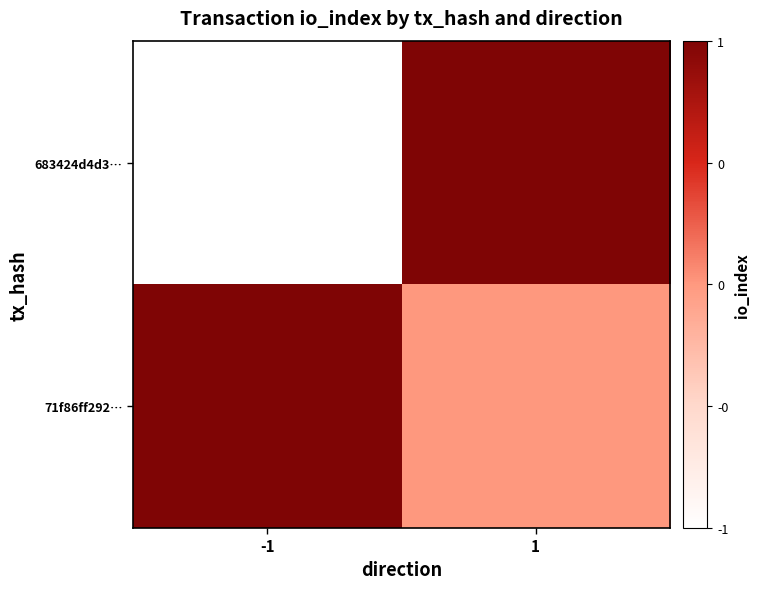

How many distinct data groups are displayed?

2